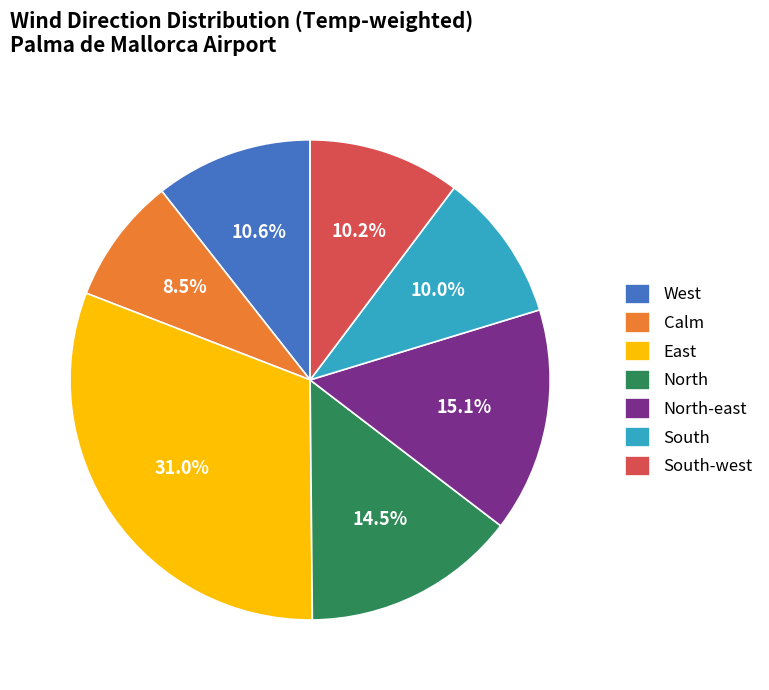

True or false: Calm accounts for 21% of the total.

False